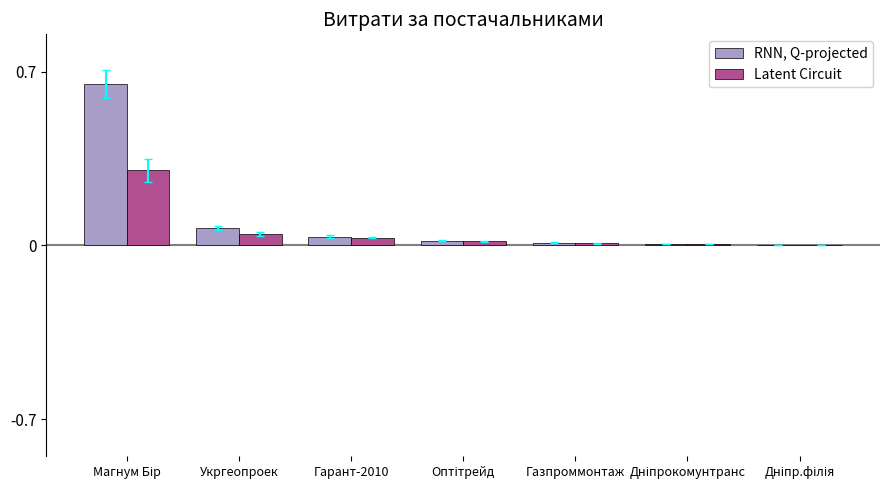

The value of Latent Circuit at Гарант-2010 is 0.0. True or false?

True